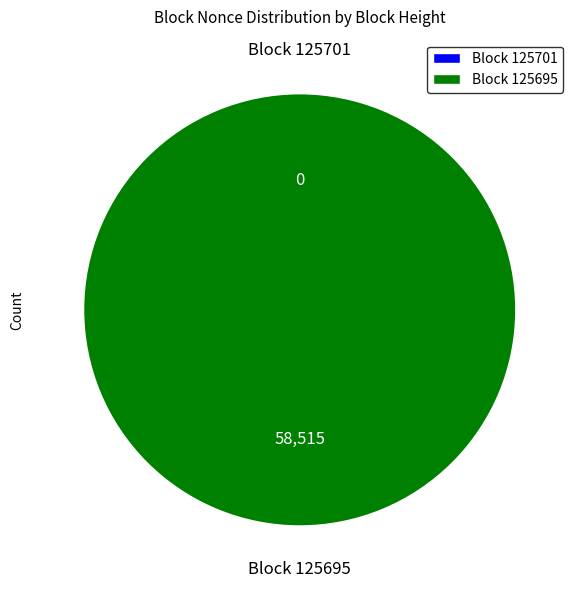

How many slices are in this pie chart?

2